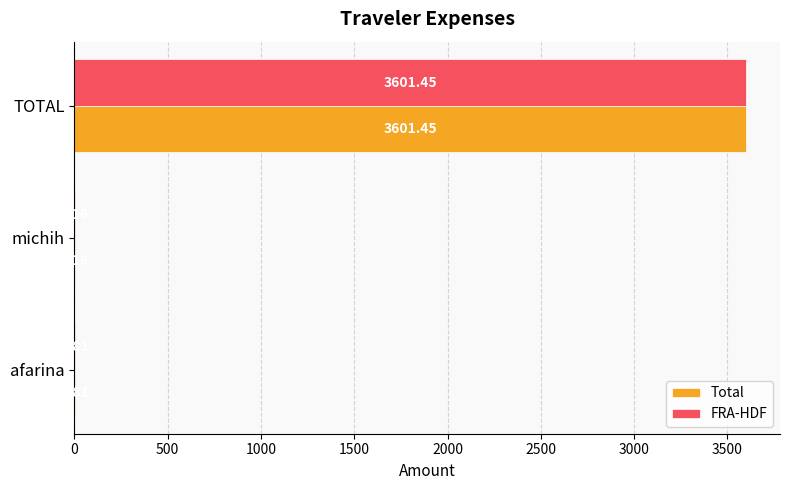

What is the sum of all Total values?

3609.4